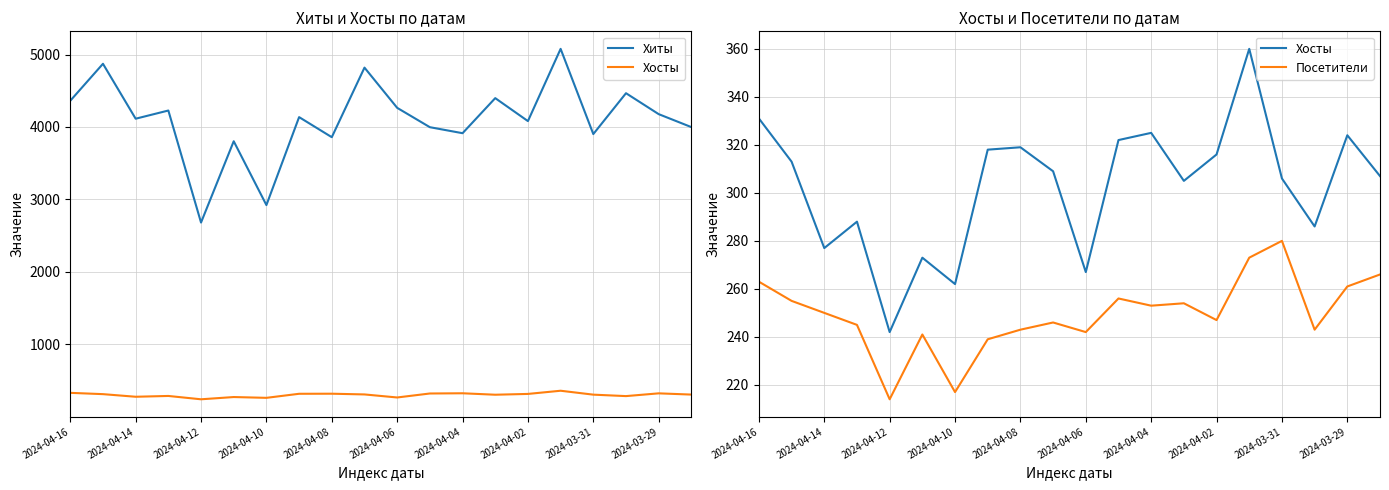

Rank the series at 2024-04-14 from lowest to highest value.

Посетители, Хосты, Хиты